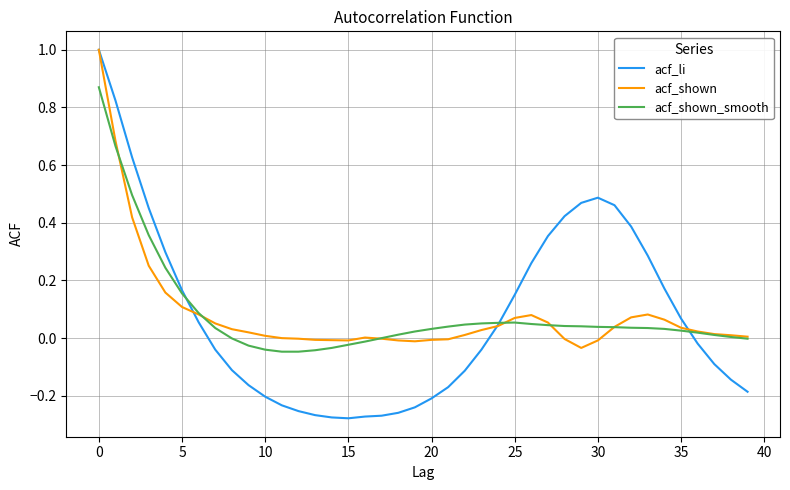

Which series has the widest spread of values?

acf_li